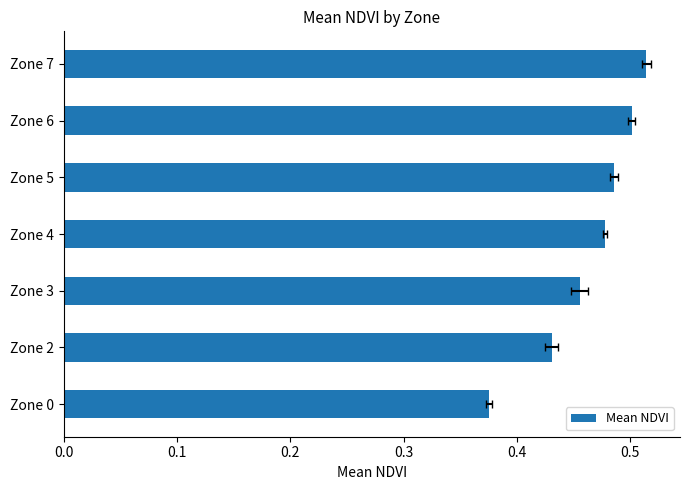

What is the sum of all values?

3.2